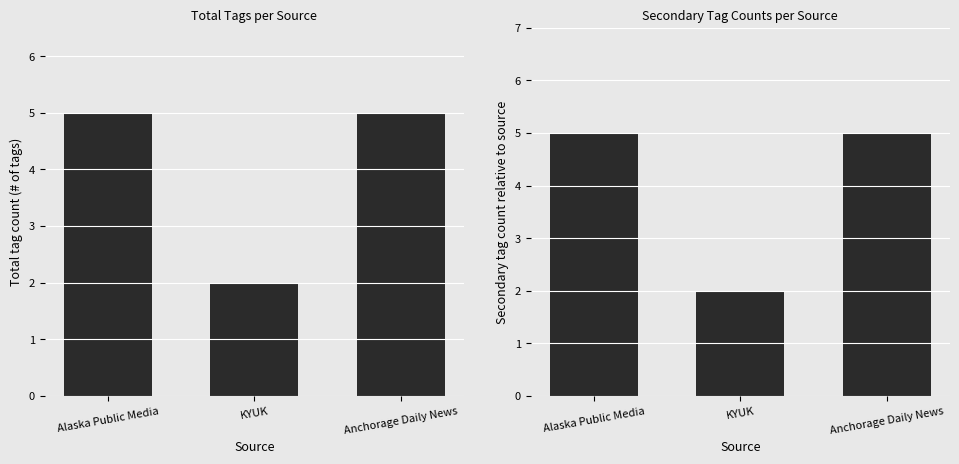

What is the total value across all series at Alaska Public Media?

10